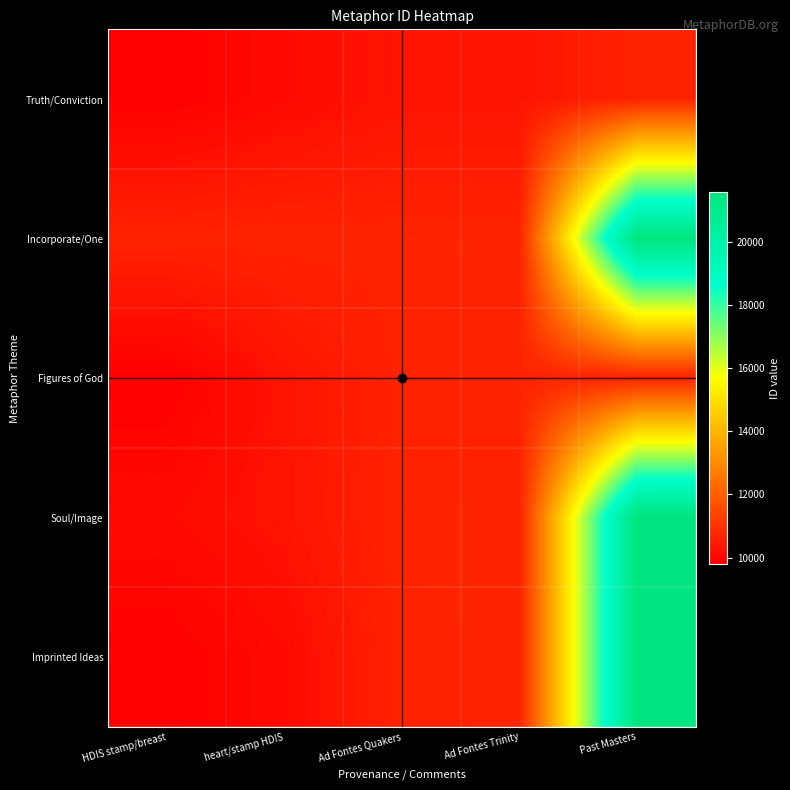

Reading left to right, transcribe all the data shown in this chart.

Truth/Conviction: HDIS stamp/breast=9805	heart/stamp HDIS=10063	Ad Fontes Quakers=10279	Ad Fontes Trinity=10280	Past Masters=10609
Incorporate/One: HDIS stamp/breast=10629	heart/stamp HDIS=10630	Ad Fontes Quakers=10634	Ad Fontes Trinity=10635	Past Masters=21573
Figures of God: HDIS stamp/breast=9805	heart/stamp HDIS=10279	Ad Fontes Quakers=10609	Ad Fontes Trinity=10629	Past Masters=10630
Soul/Image: HDIS stamp/breast=10063	heart/stamp HDIS=10280	Ad Fontes Quakers=10634	Ad Fontes Trinity=10635	Past Masters=21573
Imprinted Ideas: HDIS stamp/breast=9805	heart/stamp HDIS=10063	Ad Fontes Quakers=10630	Ad Fontes Trinity=10634	Past Masters=21573